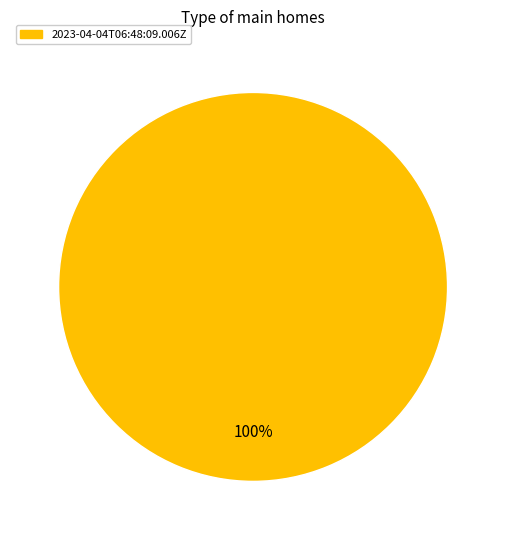

How many slices are in this pie chart?

1